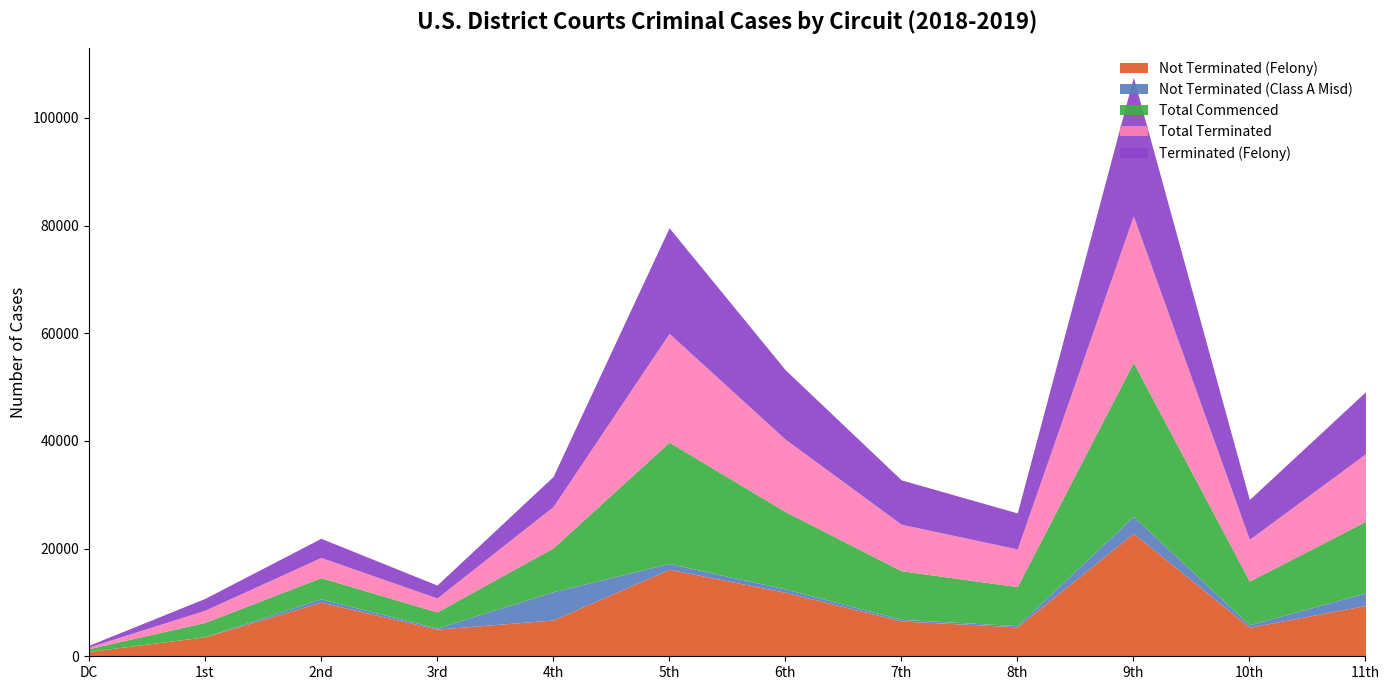

In Total Terminated, how many points are lower than both neighbors (excluding endpoints)?

3